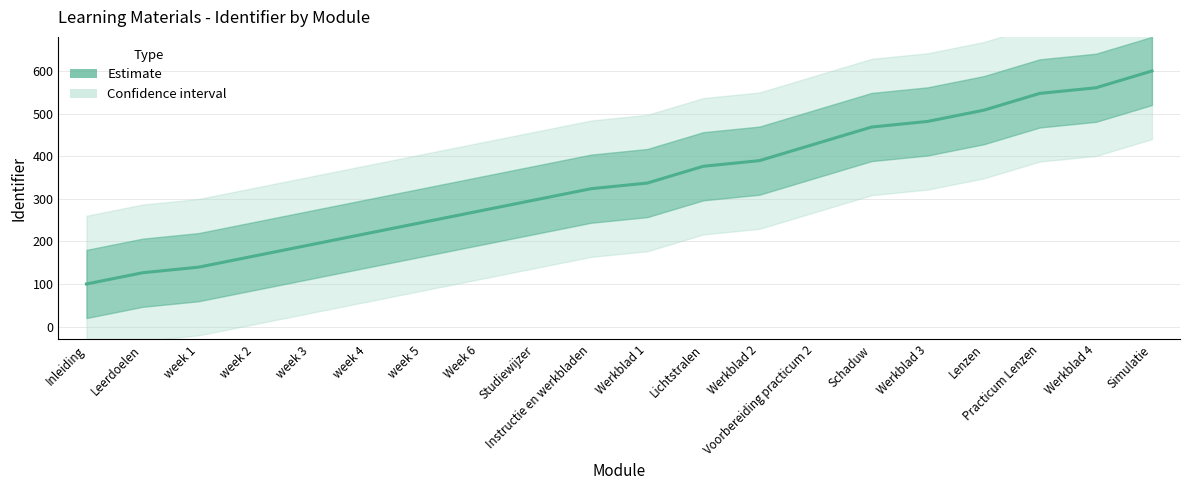

List the labels in order of value, largest first.

Simulatie, Werkblad 4, Practicum Lenzen, Lenzen, Werkblad 3, Schaduw, Voorbereiding practicum 2, Werkblad 2, Lichtstralen, Werkblad 1, Instructie en werkbladen, Studiewijzer, Week 6, week 5, week 4, week 3, week 2, week 1, Leerdoelen, Inleiding